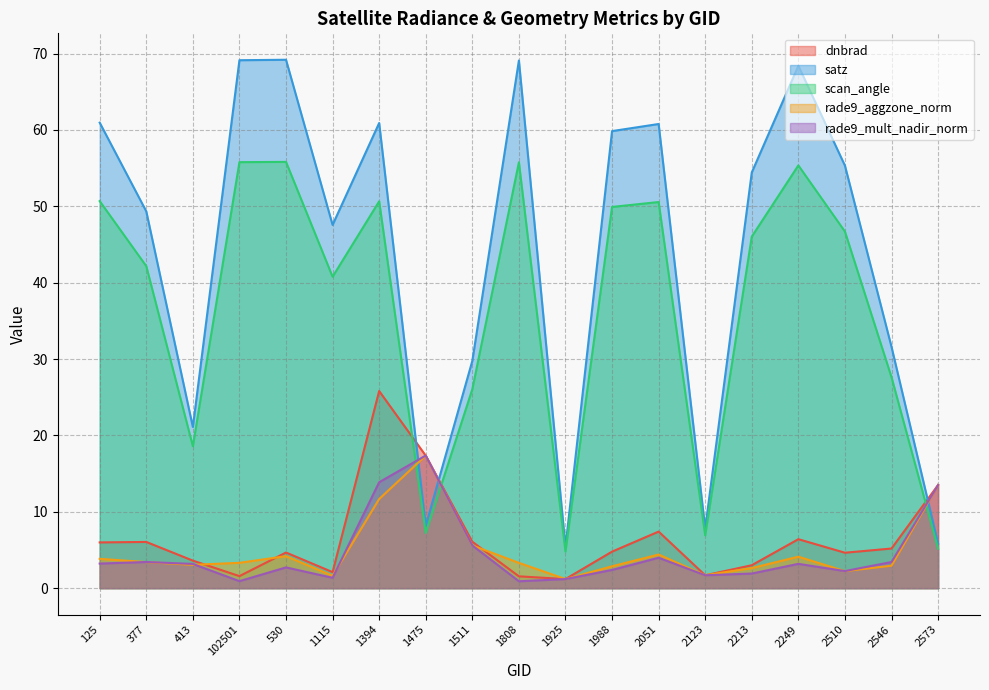

How many data points does each series have?

19